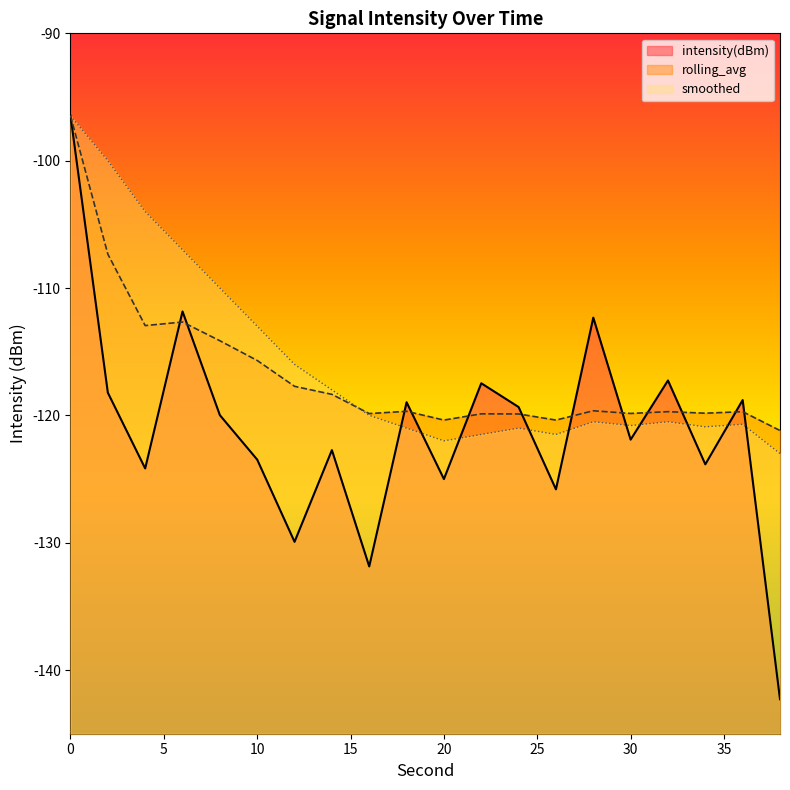

What is the minimum value shown in the chart?

-142.3